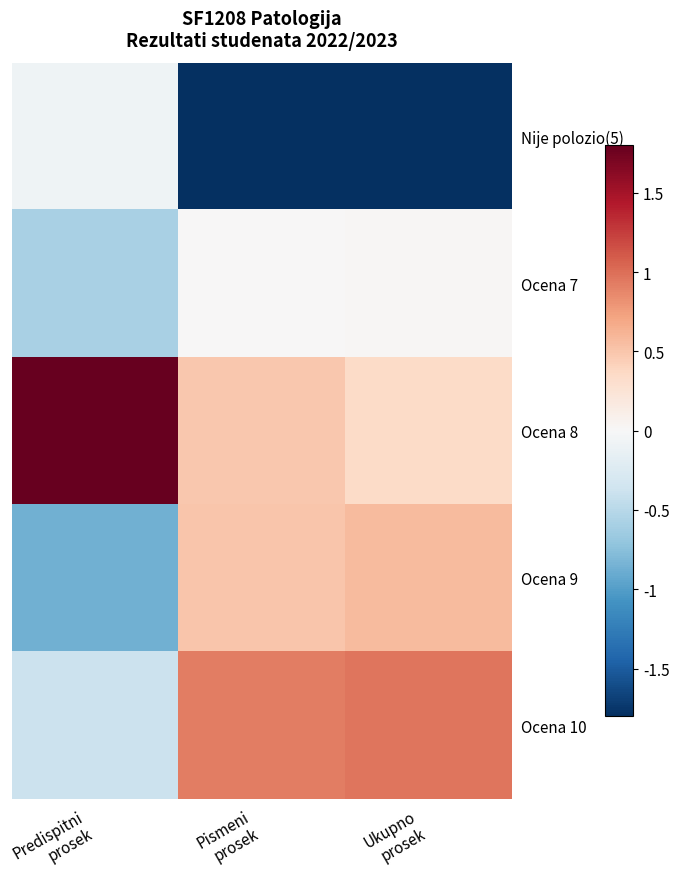

At Predispitni prosek, list the series in order from smallest to largest.

Ocena 9, Ocena 7, Ocena 10, Nije polozio(5), Ocena 8